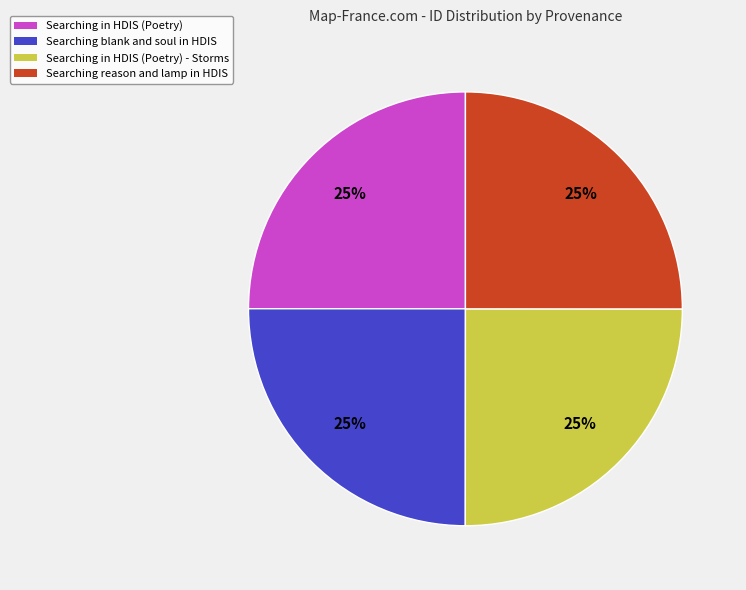

Is there a majority slice in this chart?

No